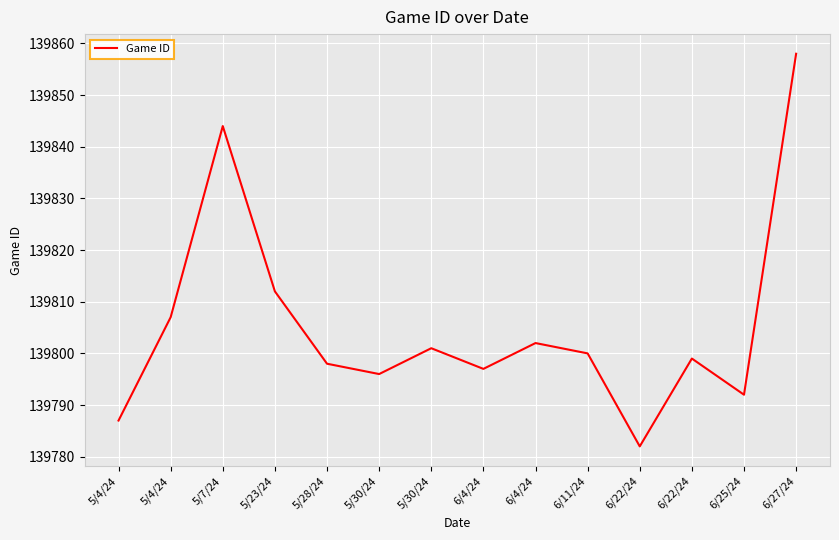

How many lines are shown in the chart?

1